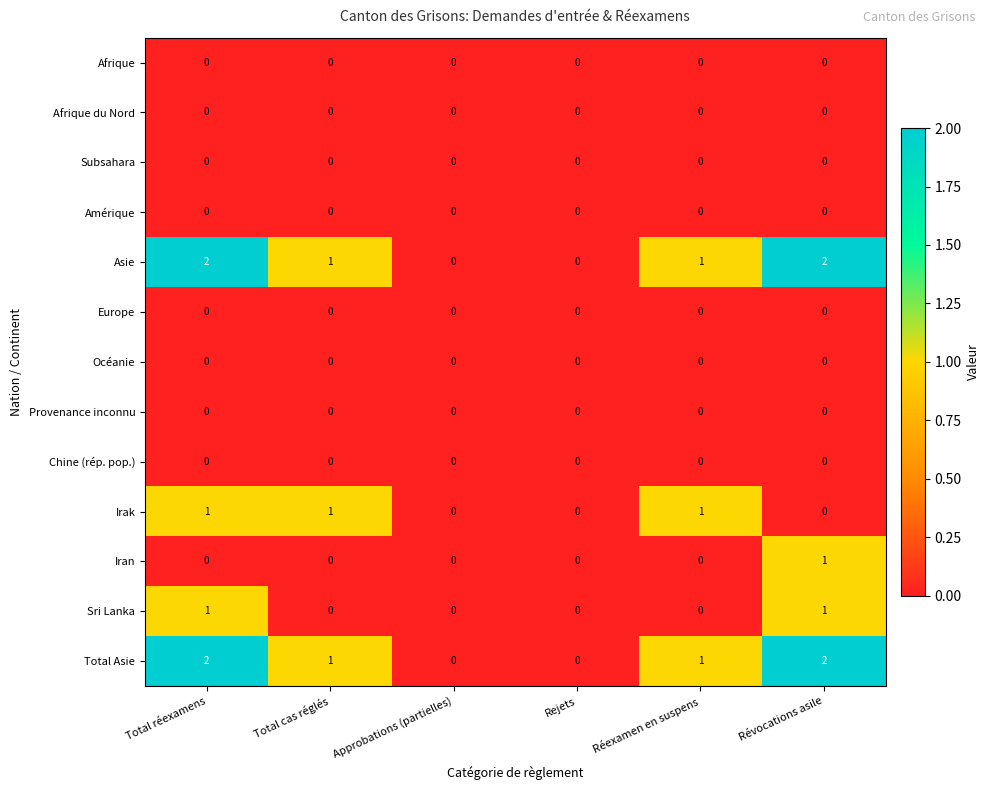

The Total Asie series shows 1 at Réexamen en suspens. True or false?

True